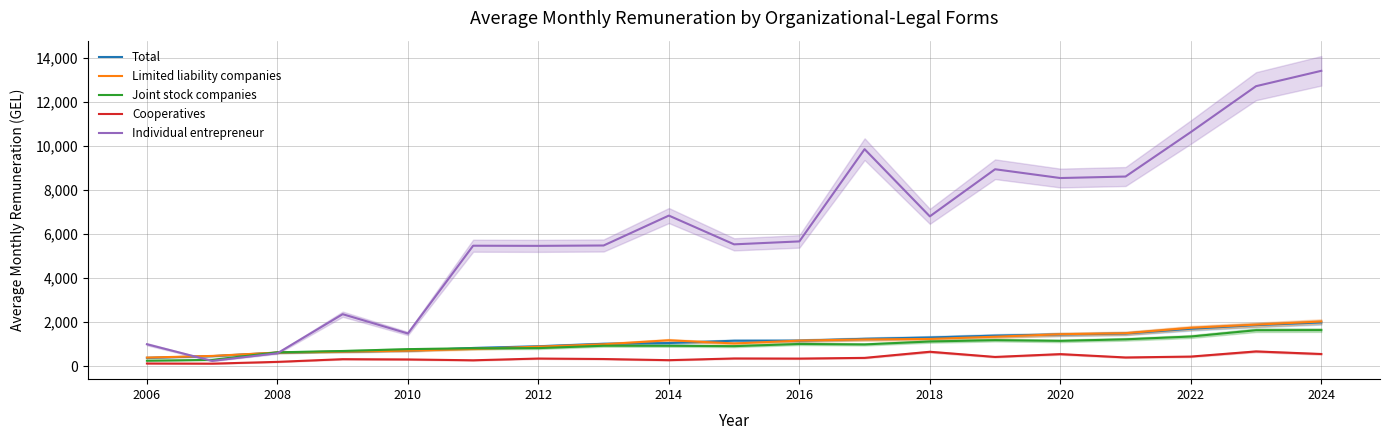

What are all the series names shown in the legend?

Total, Limited liability companies, Joint stock companies, Cooperatives, Individual entrepreneur